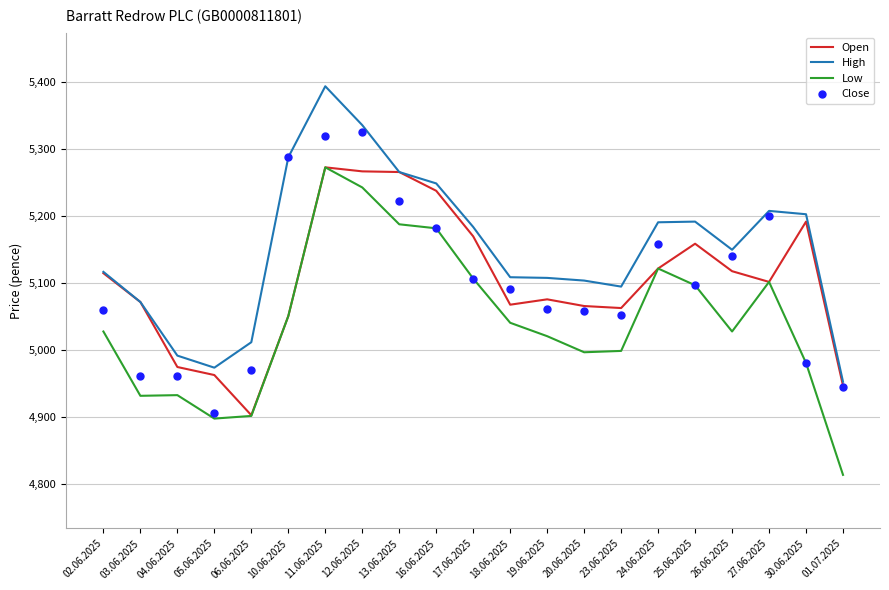

Which series reaches the maximum Y coordinate?

High